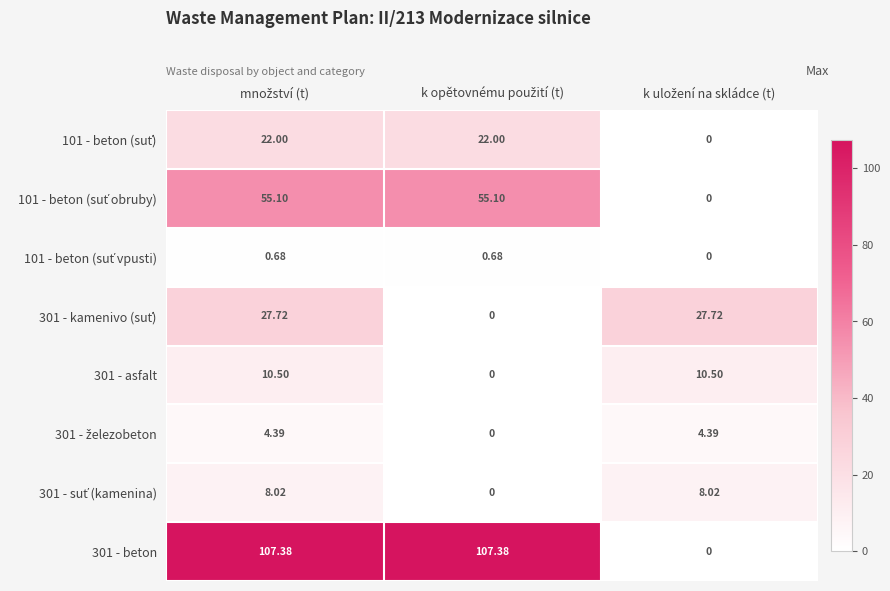

Between množství (t) and k opětovnému použití (t), which series saw the biggest shift?

301 - kamenivo (suť)